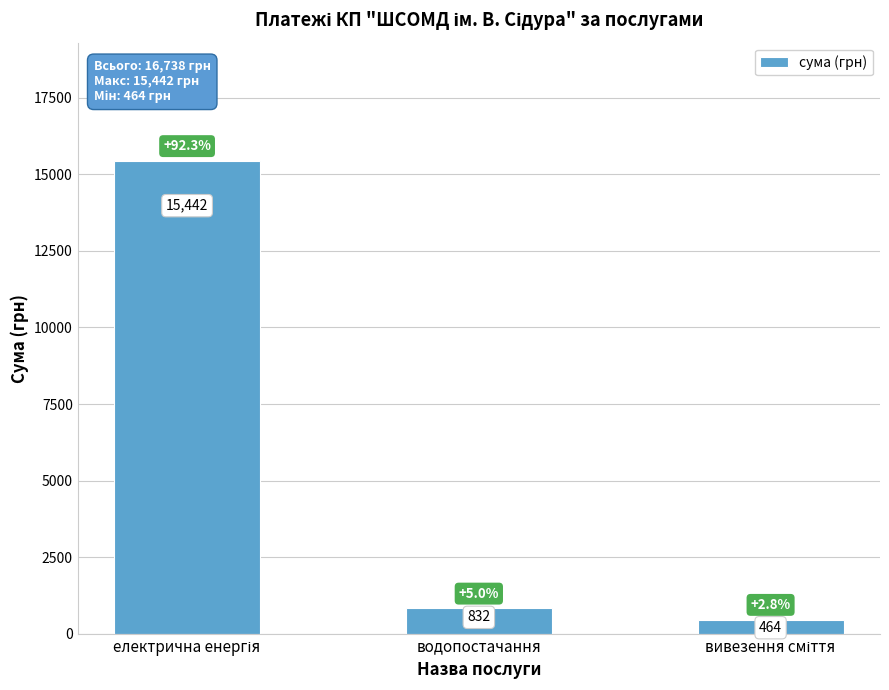

What is the value of the 1st bar from the left?

15442